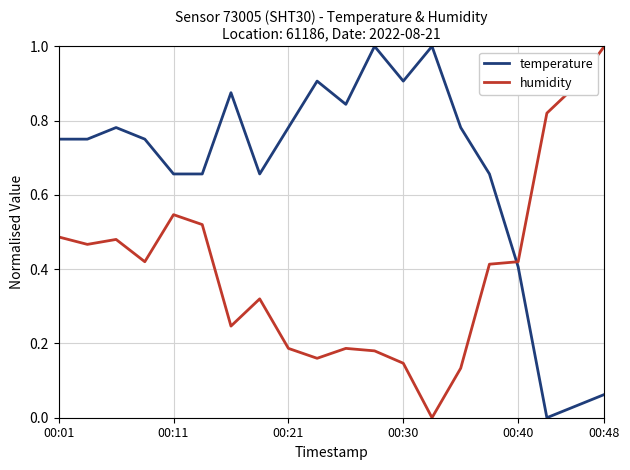

Does the chart display data point markers on the line(s)?

No